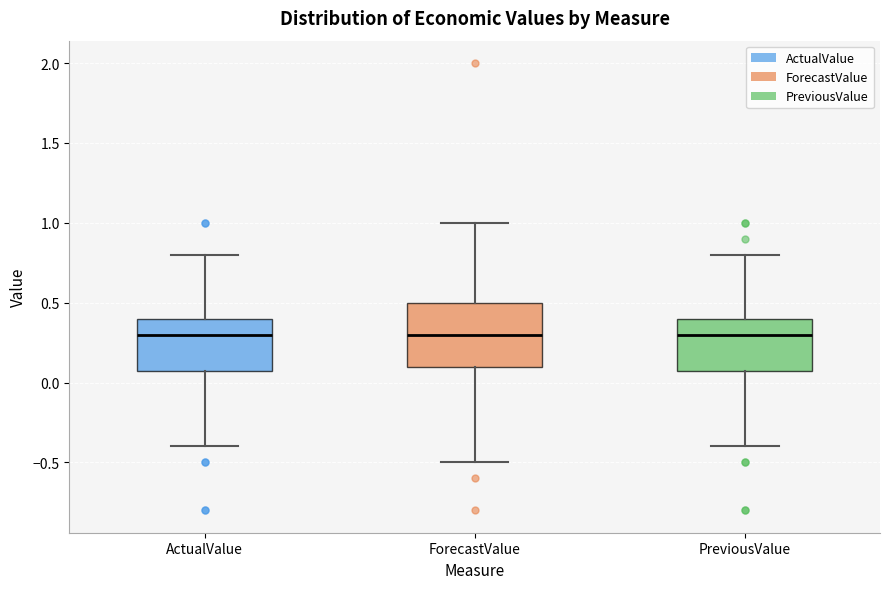

Comparing the boxes themselves (not the whiskers), which one is the tallest?

ForecastValue